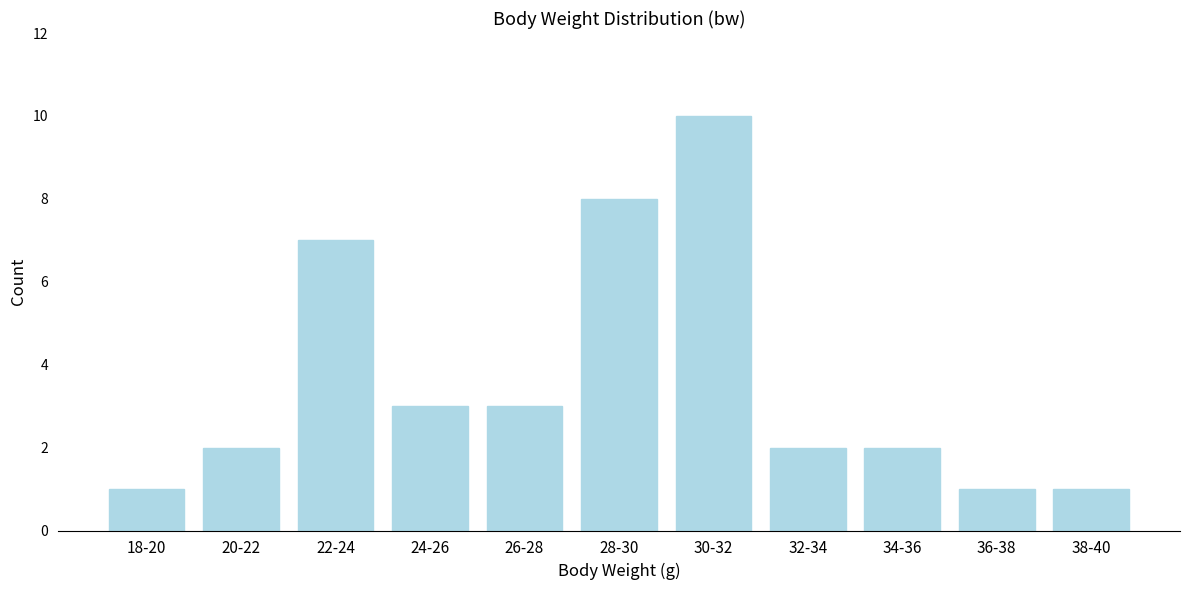

Reading left to right, what are all the values shown in this chart?

1	2	7	3	3	8	10	2	2	1	1